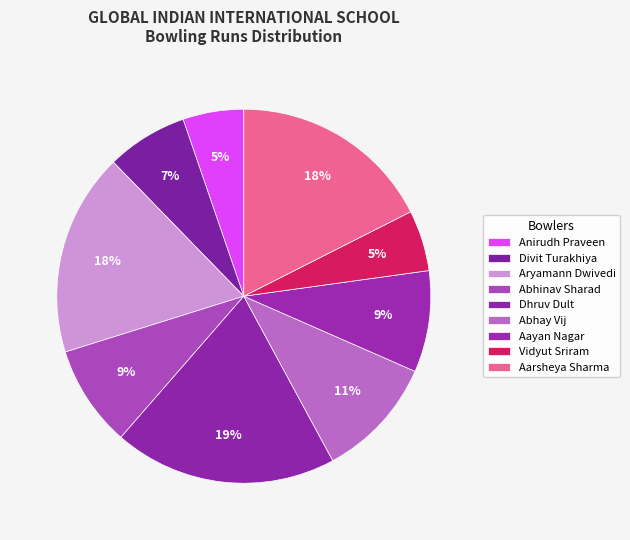

Does Anirudh Praveen account for over 50% of the chart?

No